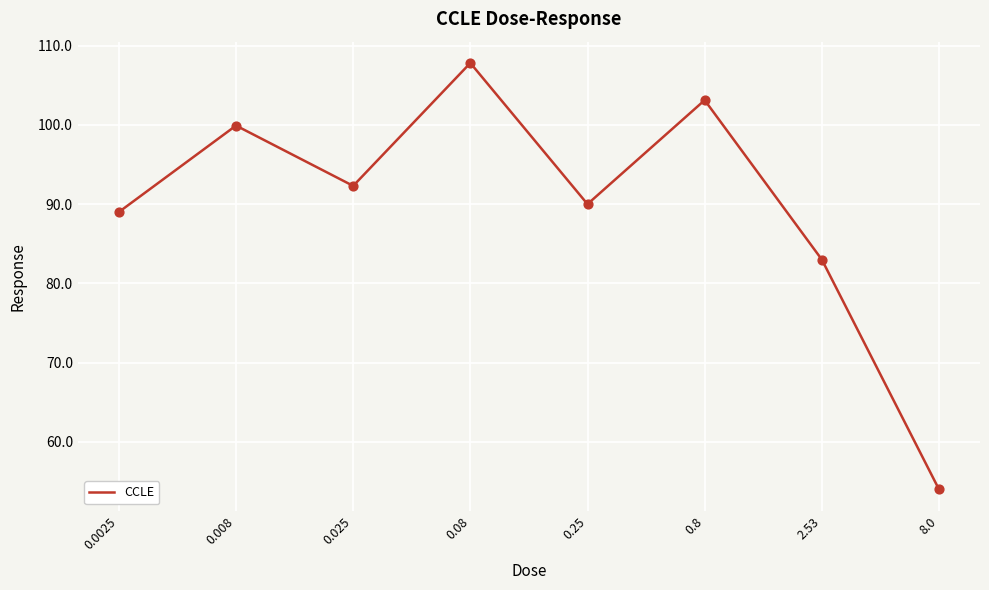

What is the change in value from 0.08 to 2.53?

-24.8